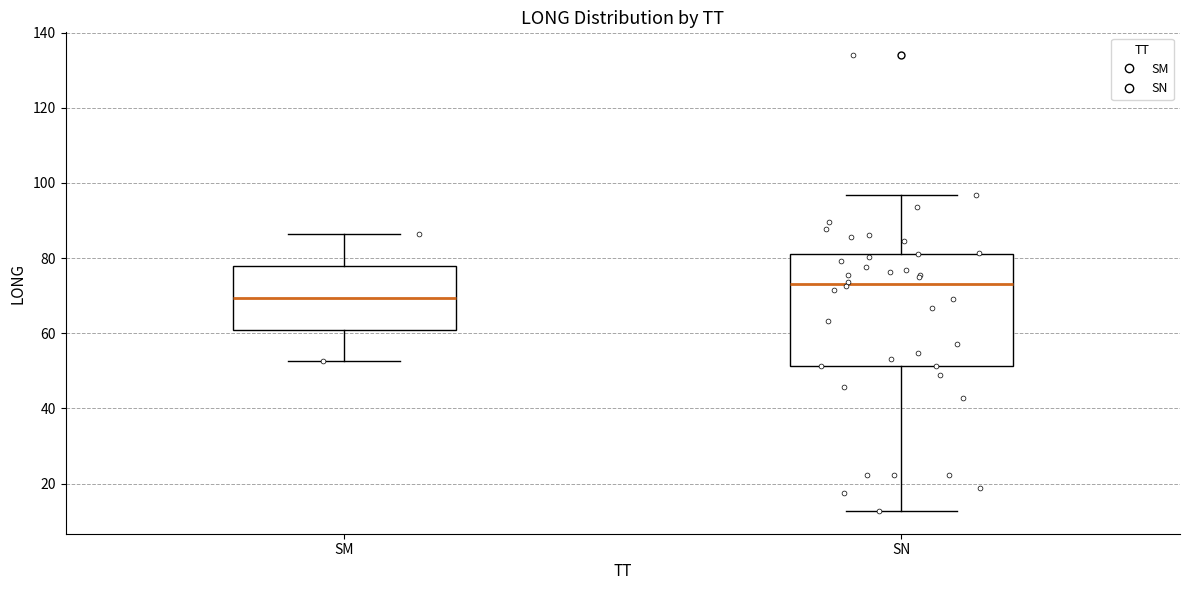

Reading left to right, read every box against the y-axis: the position of its median line, the range the box covers, and the ends of its whiskers. The values are not printed on the chart, so give them approximately, as read against the axis.

SM: median 70, box 60 to 78, whiskers 52 to 86
SN: median 74, box 52 to 80, whiskers 12 to 96